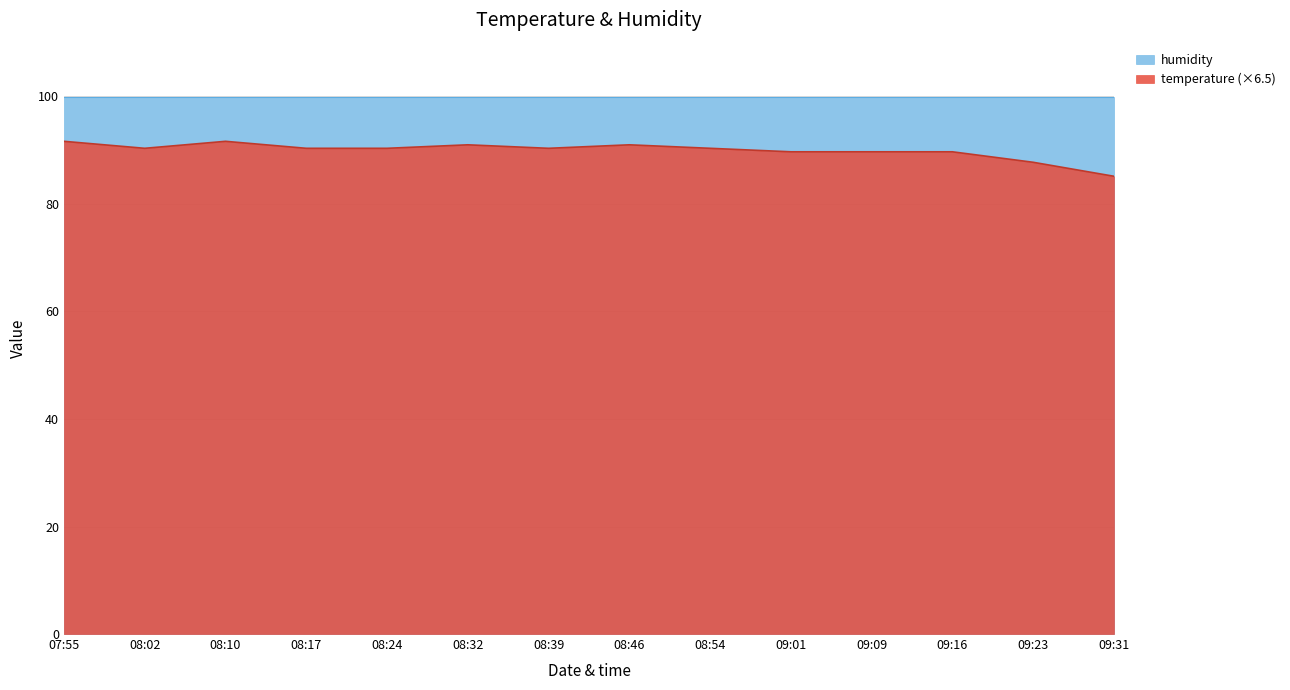

At which category does the data reach its first local peak?

08:10